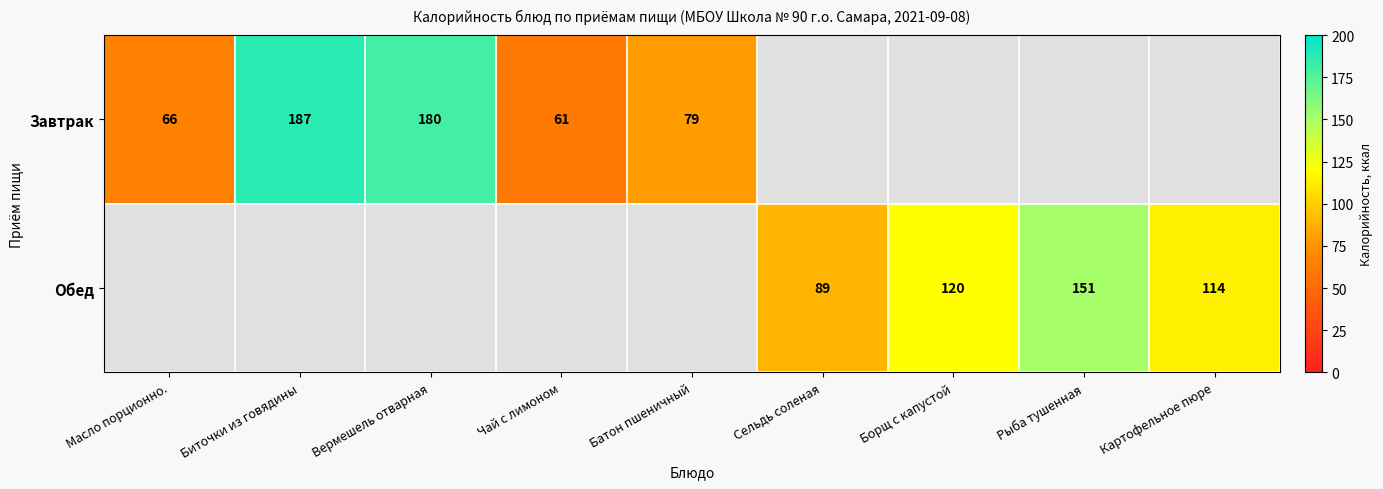

What is the sum of the Обед values at Картофельное пюре and Борщ с капустой?

234